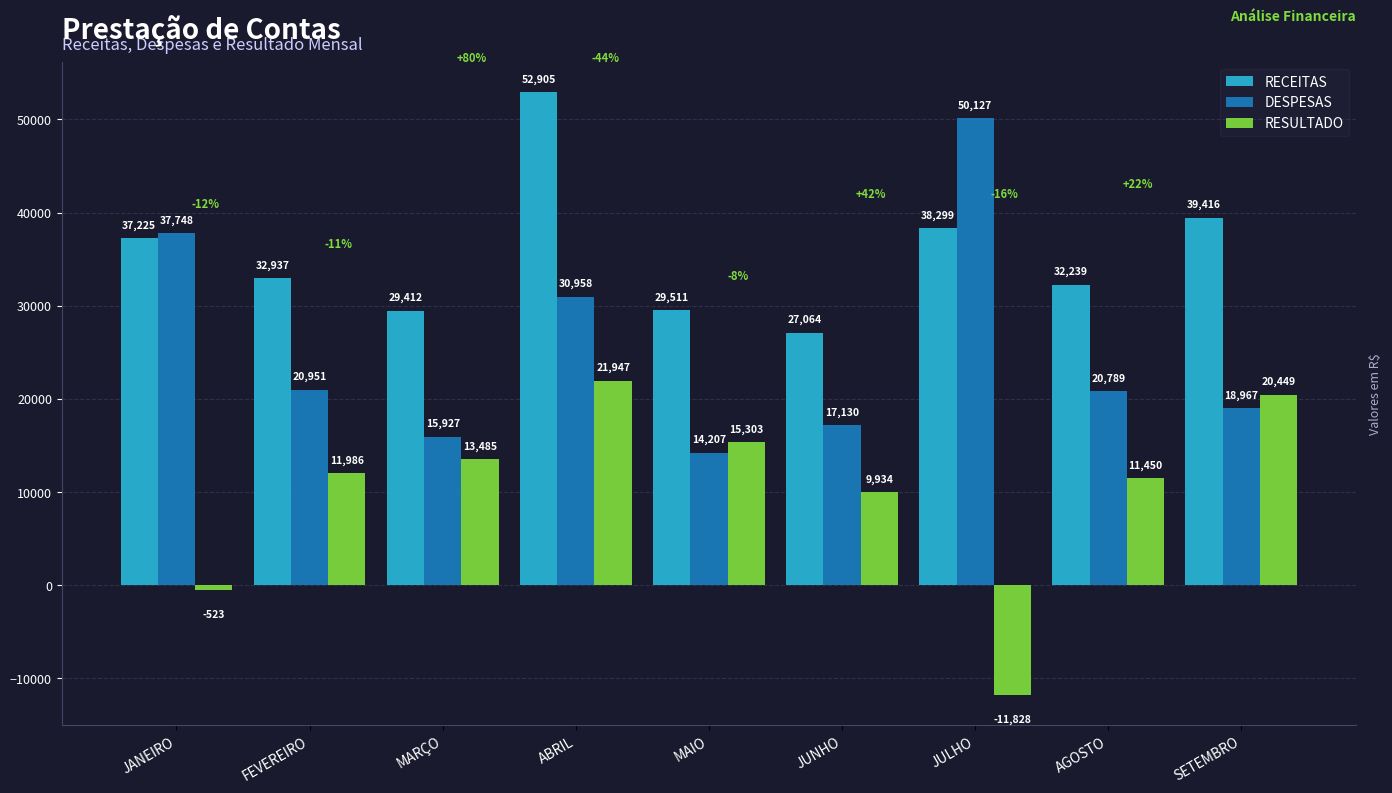

Is it true that DESPESAS equals 5217.1 at AGOSTO?

False